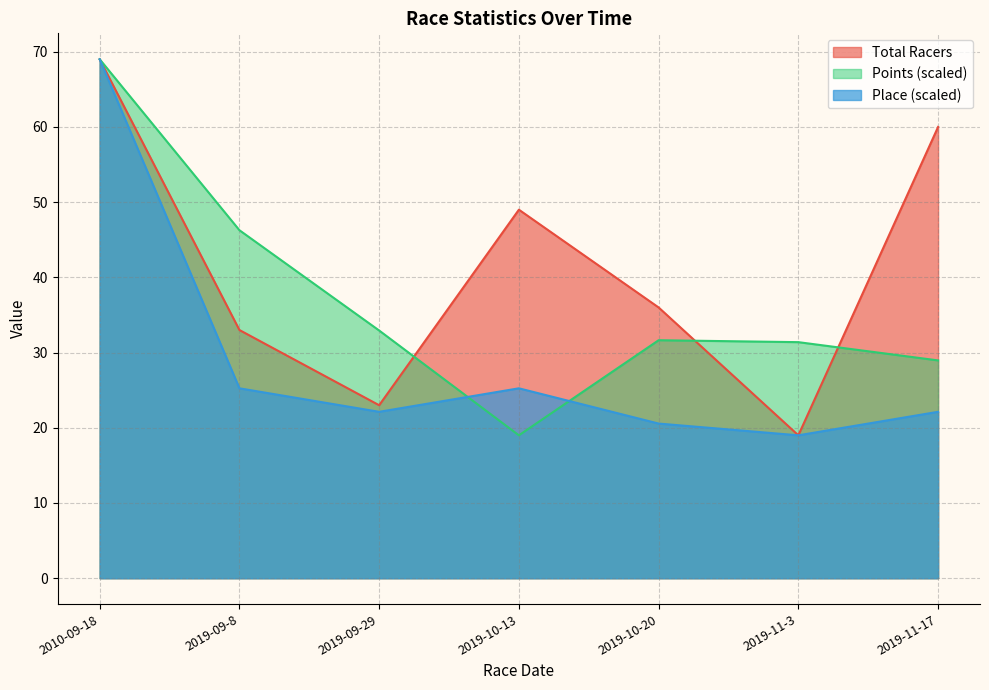

In Total Racers, how many points are higher than both neighbors (excluding endpoints)?

1